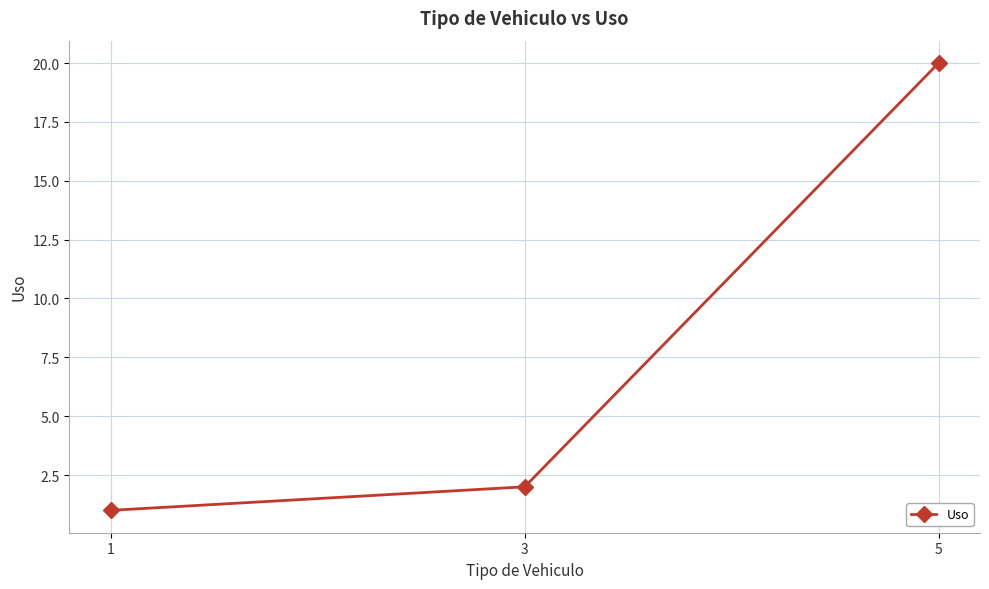

The chart shows a value of 0 at 1. True or false?

False